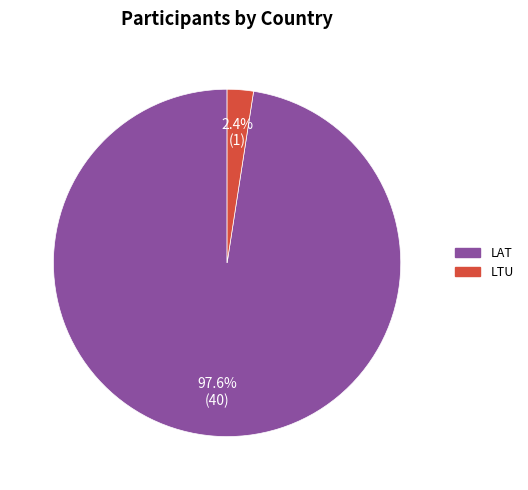

What portion of the pie excludes LAT?

2.4%